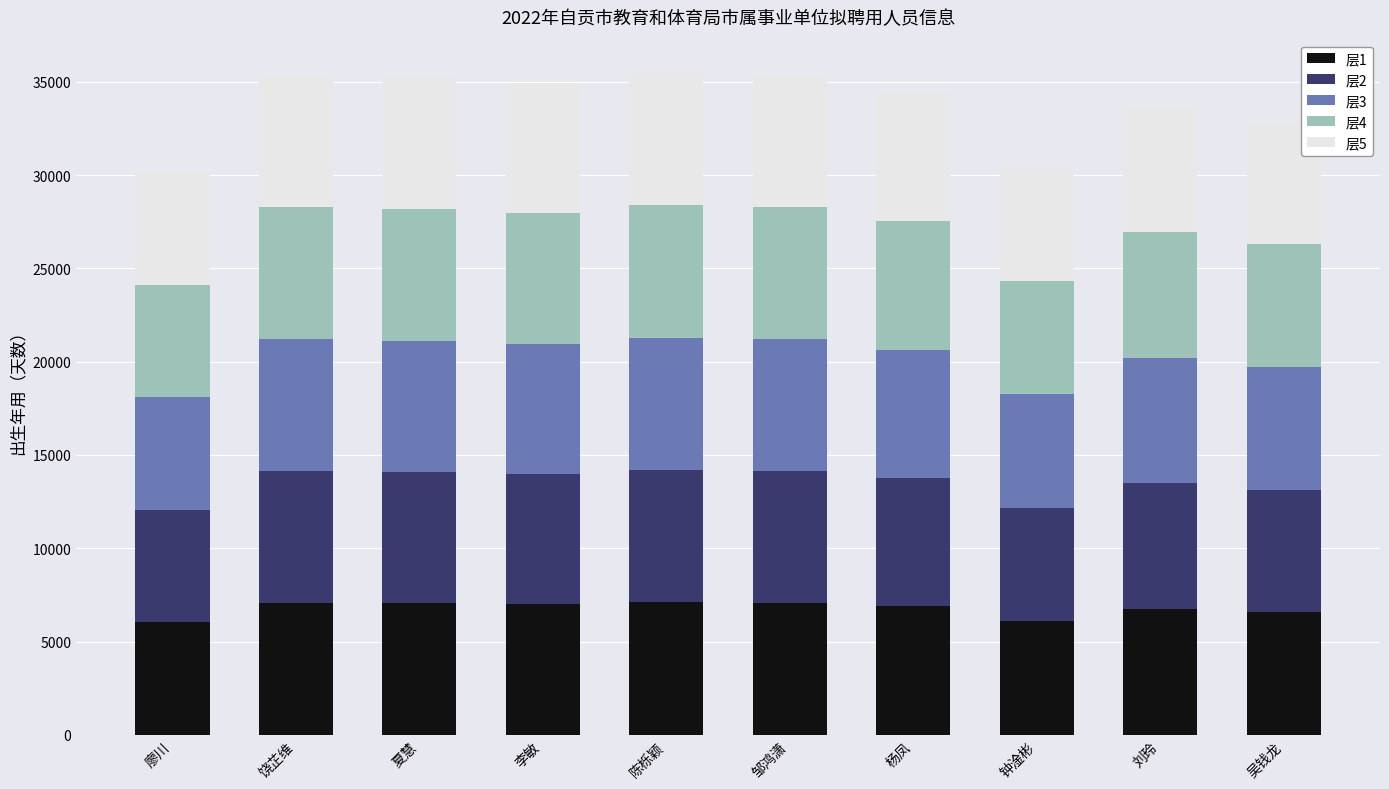

Is it true that 层1 equals 4305 at 邹鸿潇?

False